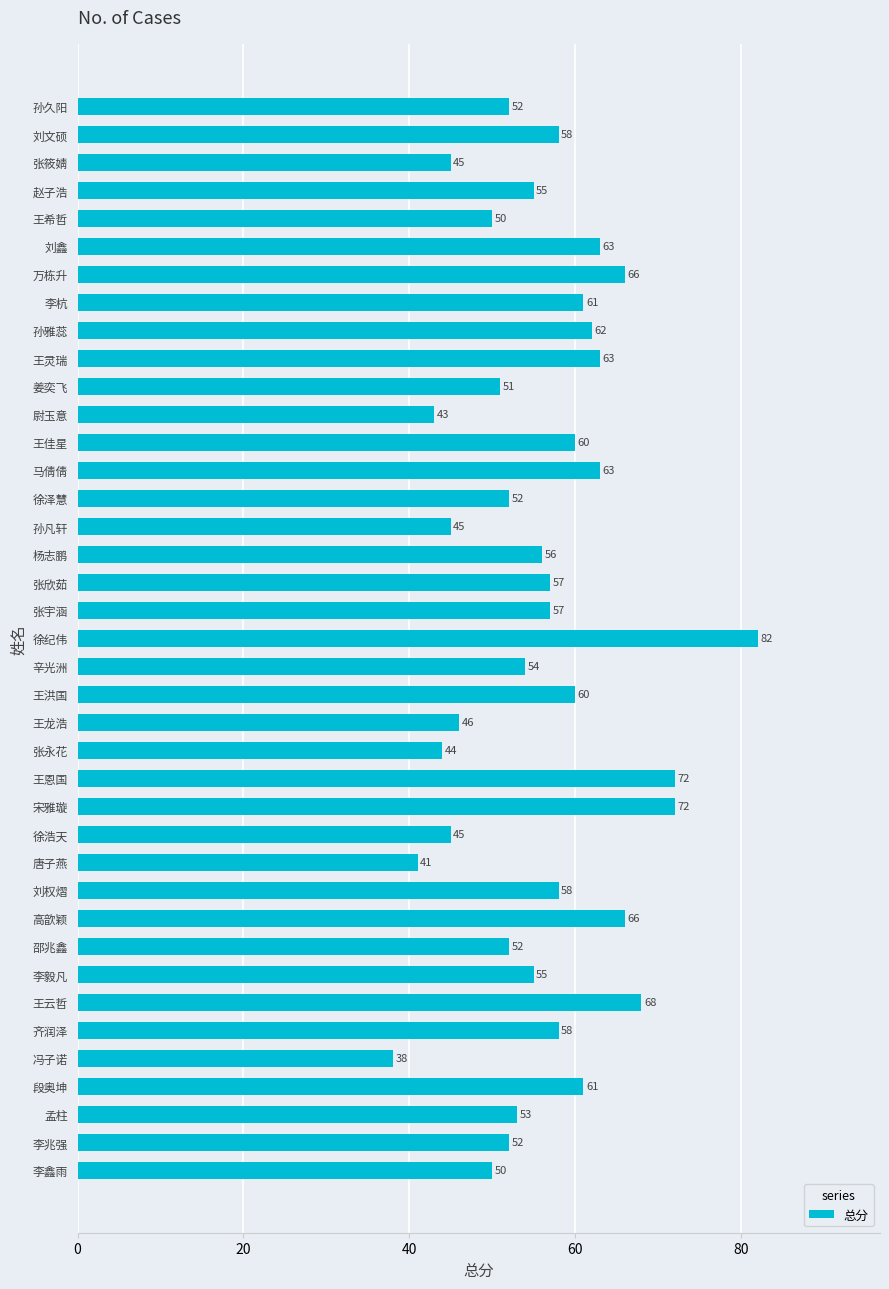

What is the ratio of the value at 徐纪伟 to the value at 孟柱?

1.5